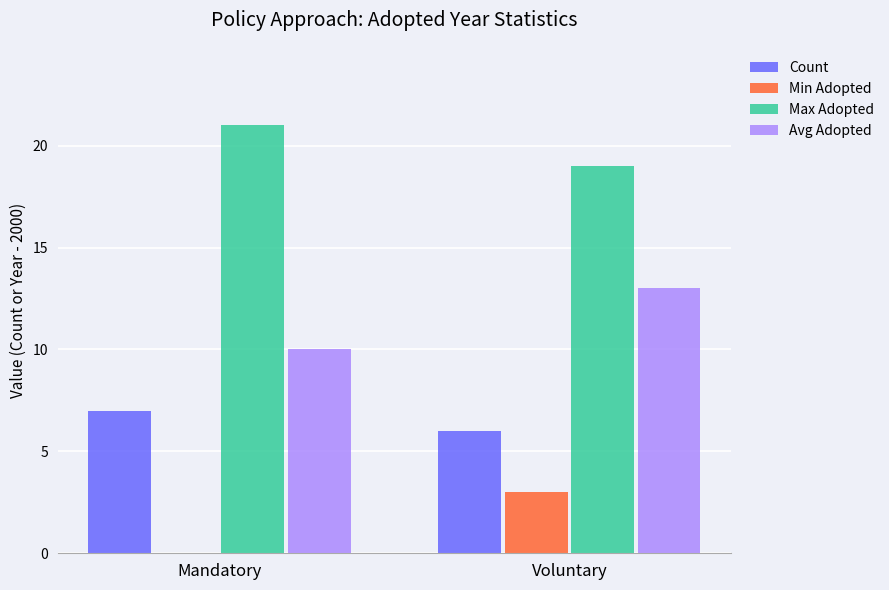

Is it true that Avg Adopted equals 10 at Mandatory?

True